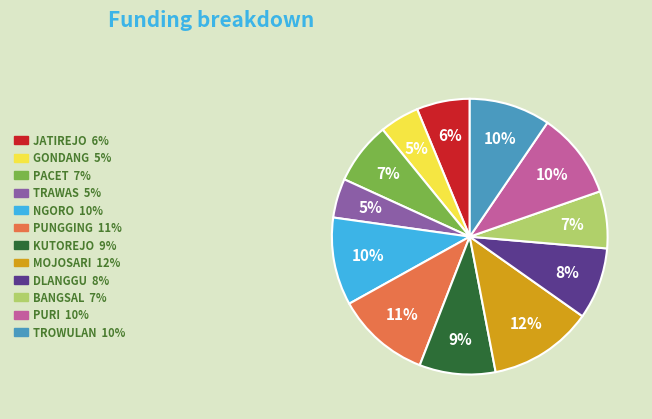

Is there any slice that represents more than half of the pie?

No